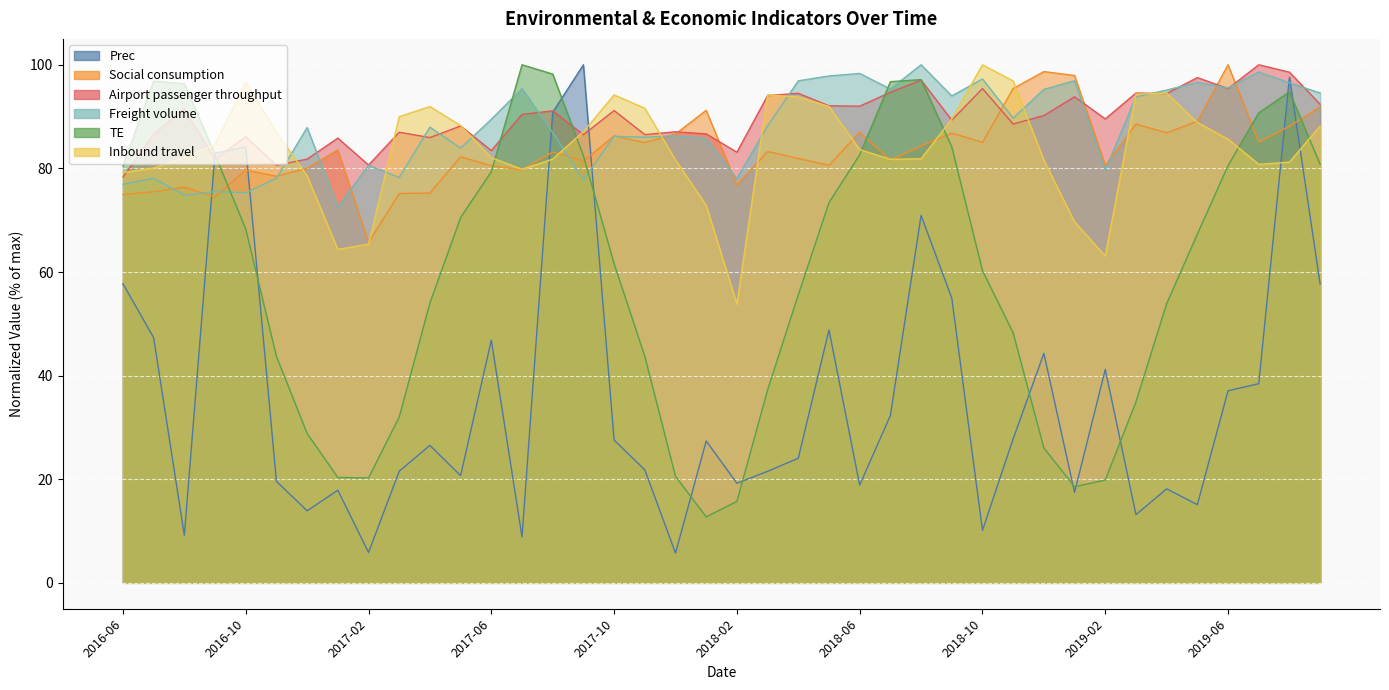

Which series ends up on top after the final intersection of TE and Prec?

TE